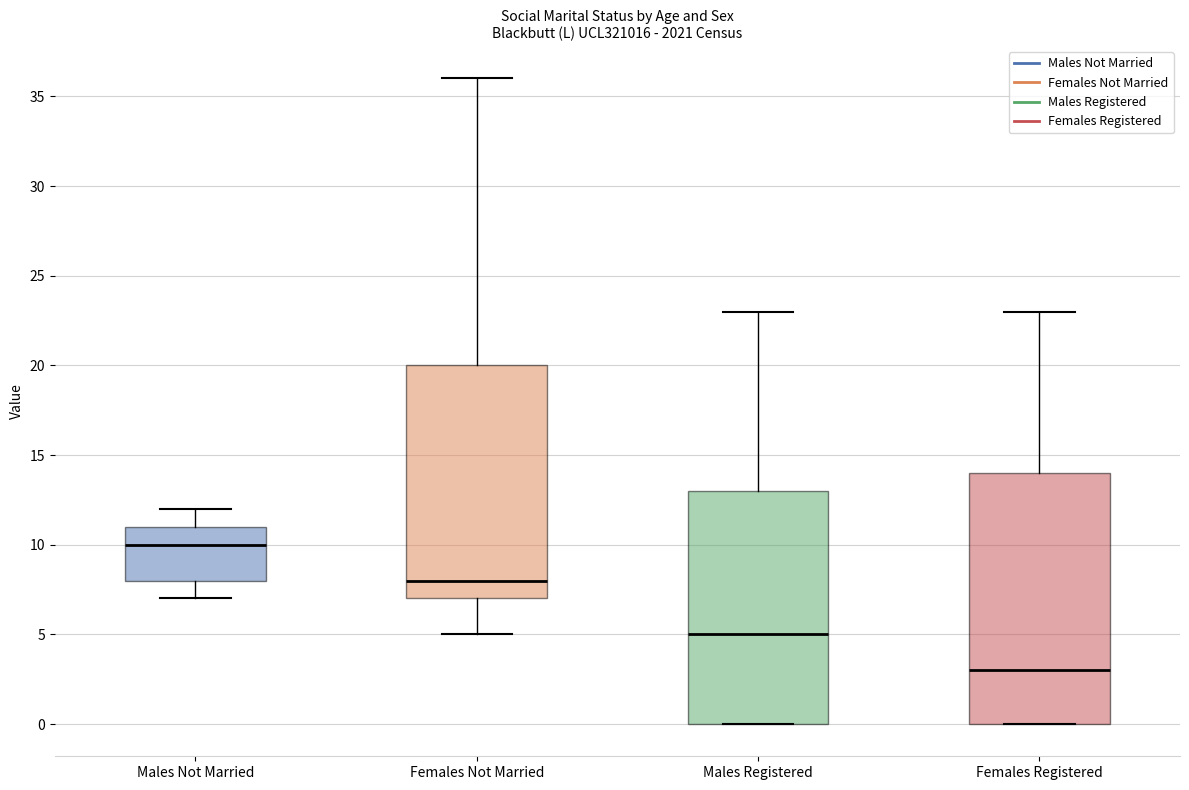

Comparing the boxes themselves (not the whiskers), which one is the tallest?

Females Registered